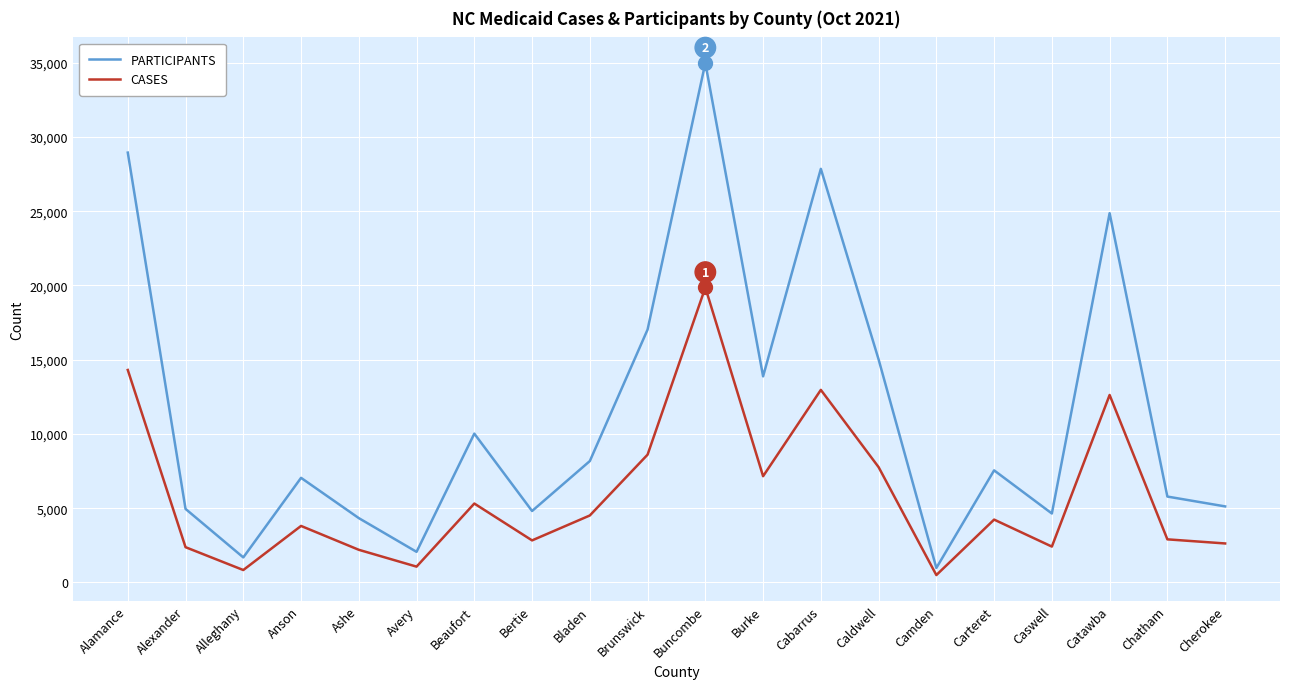

What is the difference between the maximum and minimum values in the CASES series?

19371